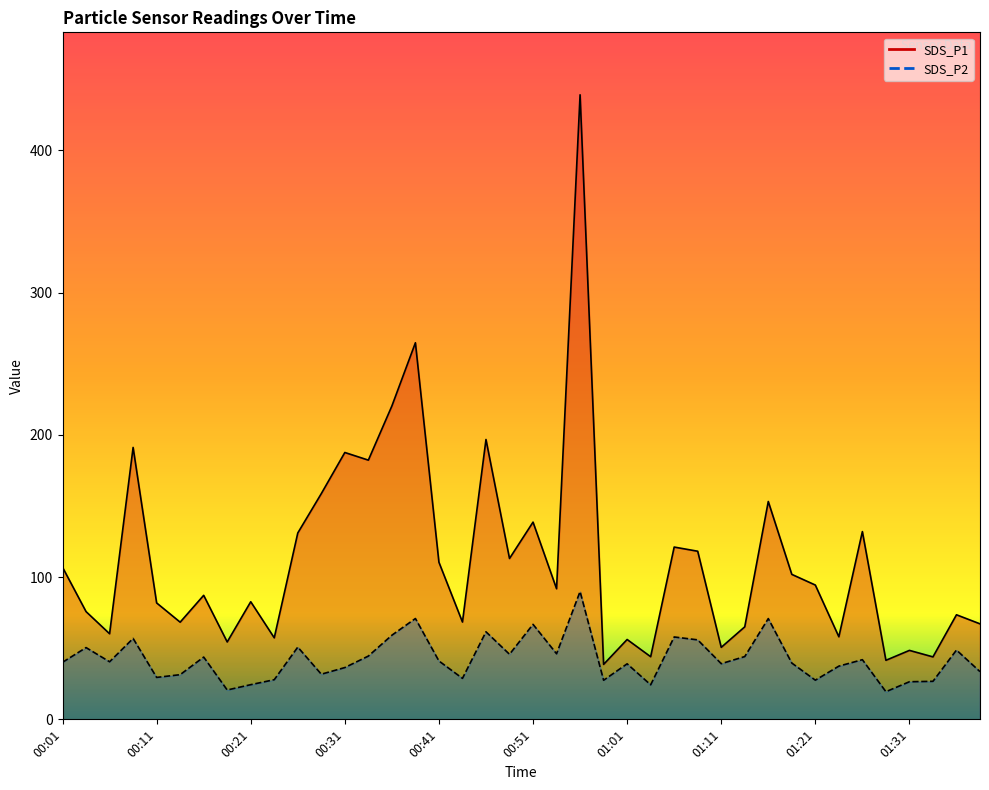

At which category does SDS_P1 reach its first local valley?

00:06